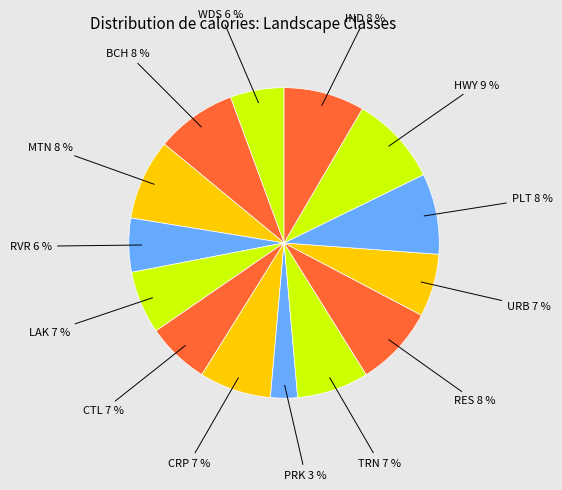

Between PLT and URB, which is larger?

PLT